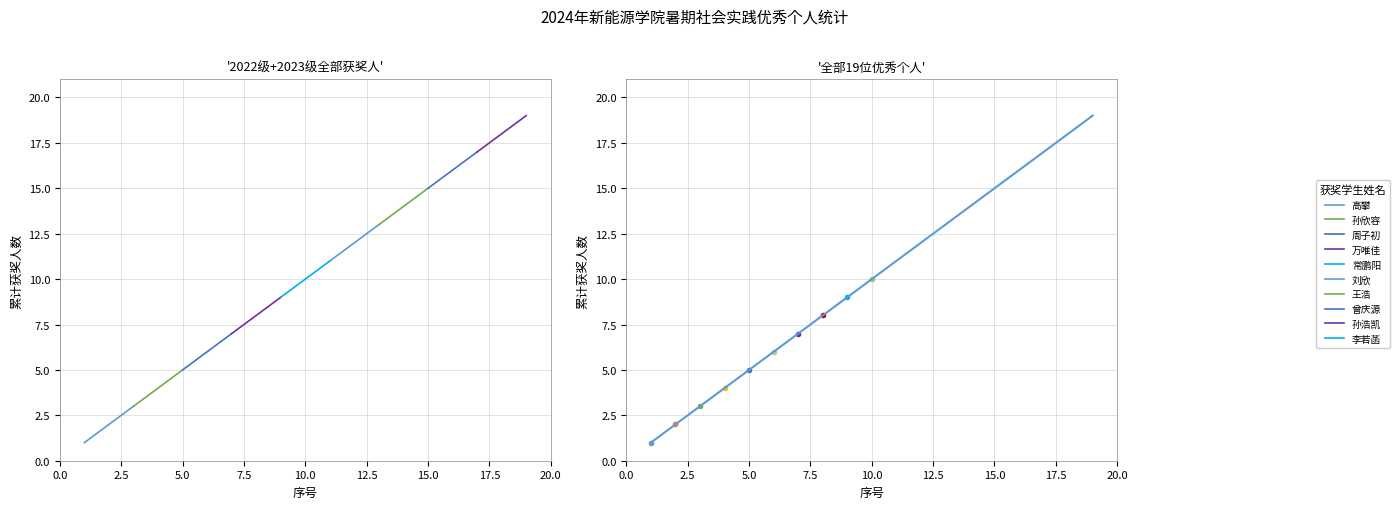

Is it true that the value at 1 is 2?

False